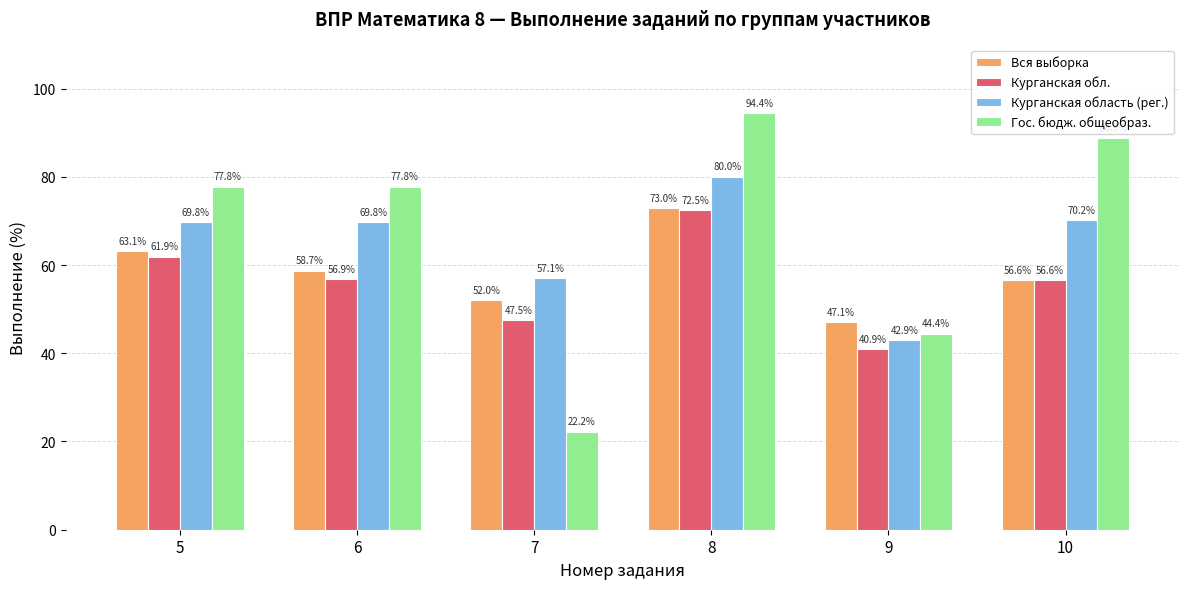

How many categories are shown in the chart?

6